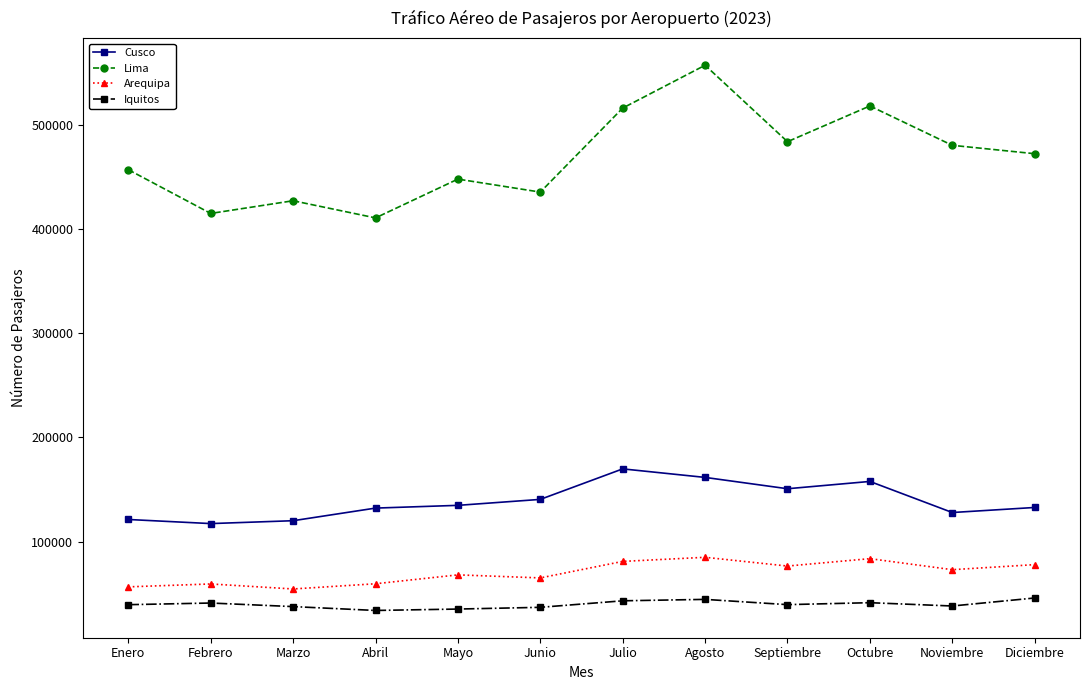

What is the total value across all series at Julio?

810136